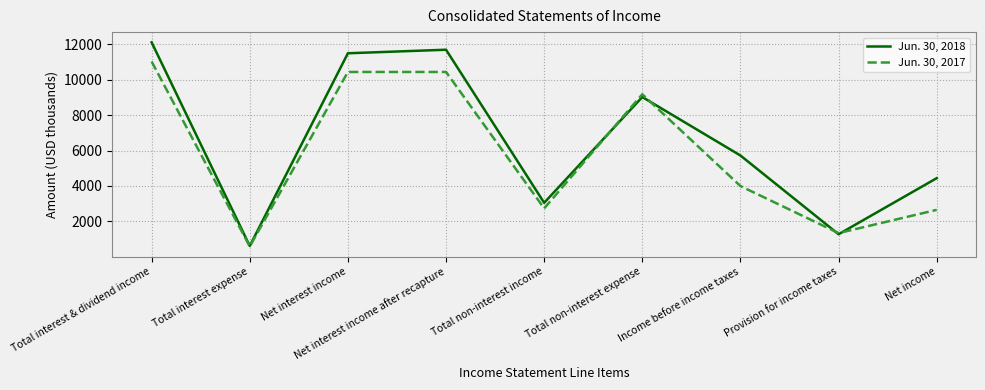

The Jun. 30, 2017 series shows 4558 at Total non-interest income. True or false?

False